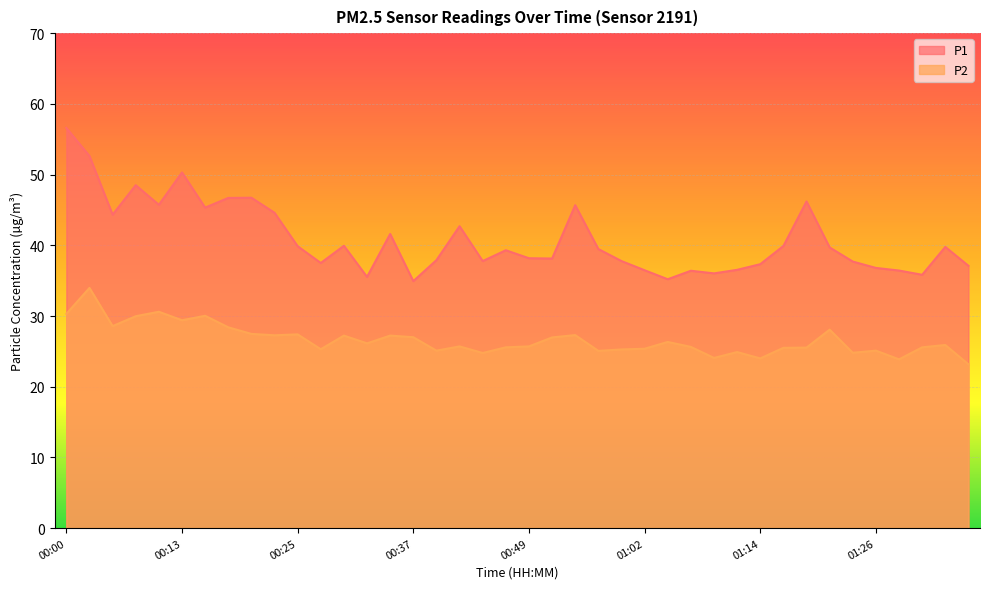

At which label does P1 first exceed 39?

00:00